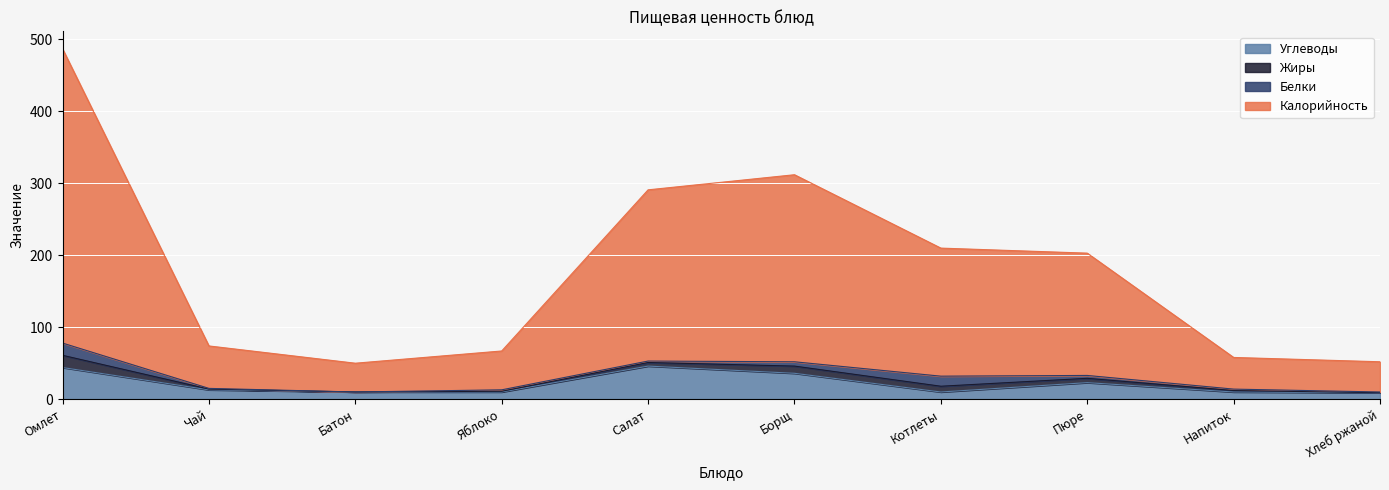

What is the highest value of the Углеводы series?

46